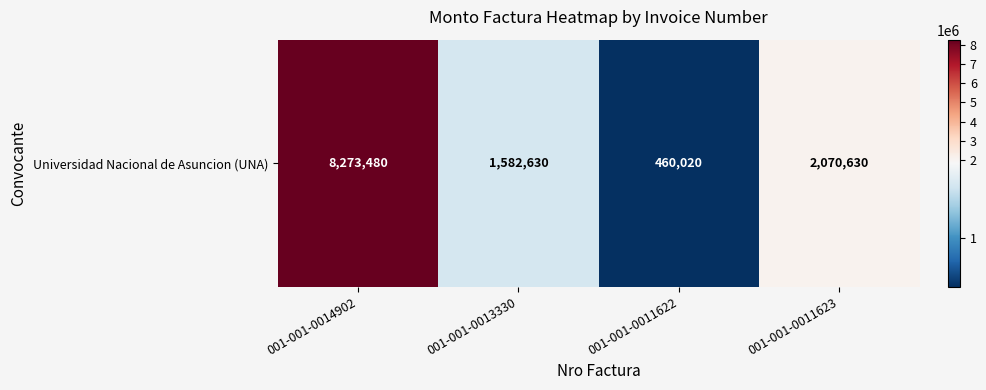

Reading left to right, what are all the values shown in this chart?

001-001-0014902=8273480	001-001-0013330=1582630	001-001-0011622=460020	001-001-0011623=2070630